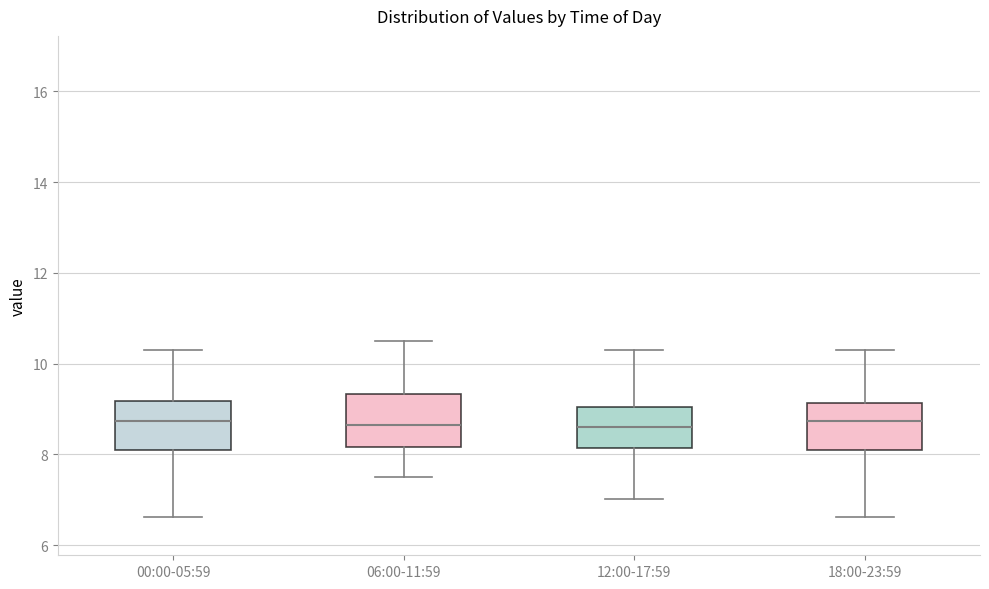

Where is the upper edge of the box for 18:00-23:59 on the y-axis? The values are not printed on the chart, so give them approximately, as read against the axis.

9.2